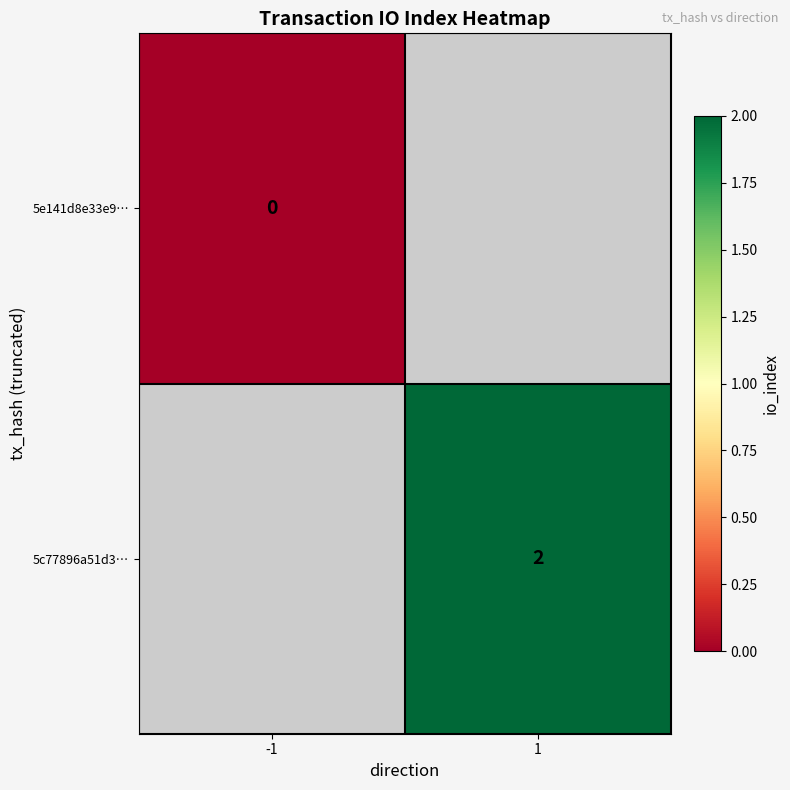

Is it true that 5c77896a51d3… equals 1 at 1?

False